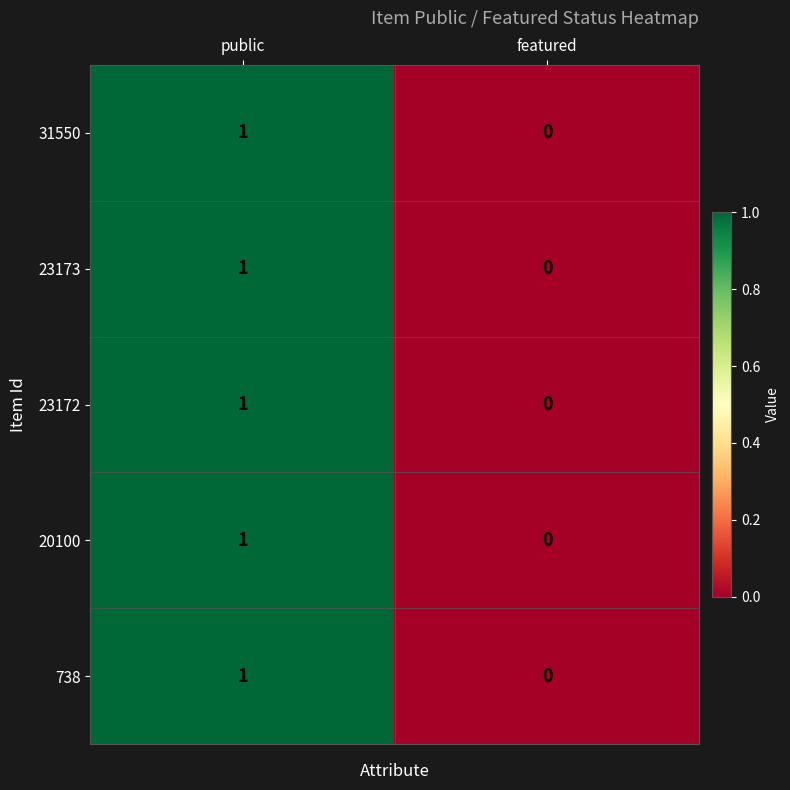

Reading left to right, list all the values displayed in this chart.

31550: 1	0
23173: 1	0
23172: 1	0
20100: 1	0
738: 1	0